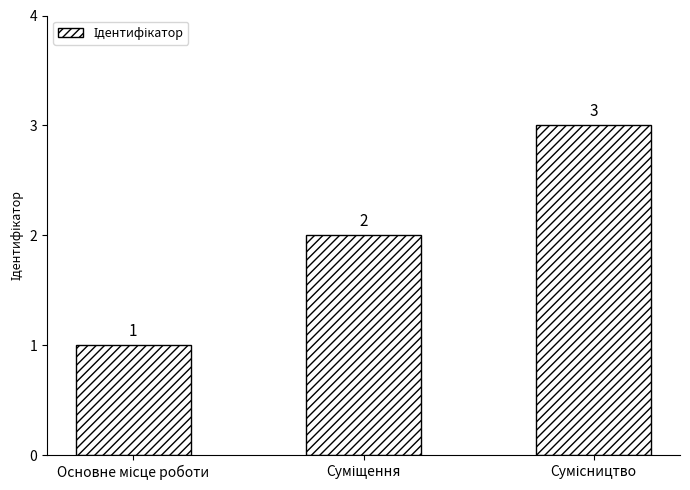

What is the value of the 3rd bar from the left?

3